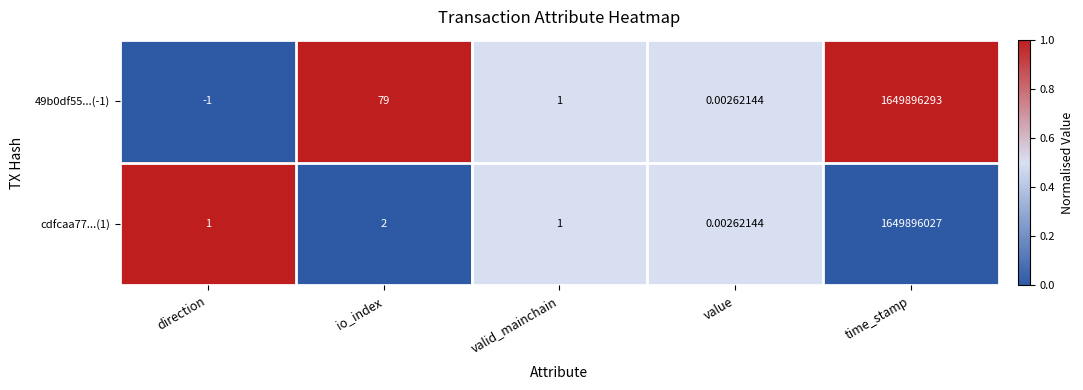

At how many categories does at least one series exceed 0?

5